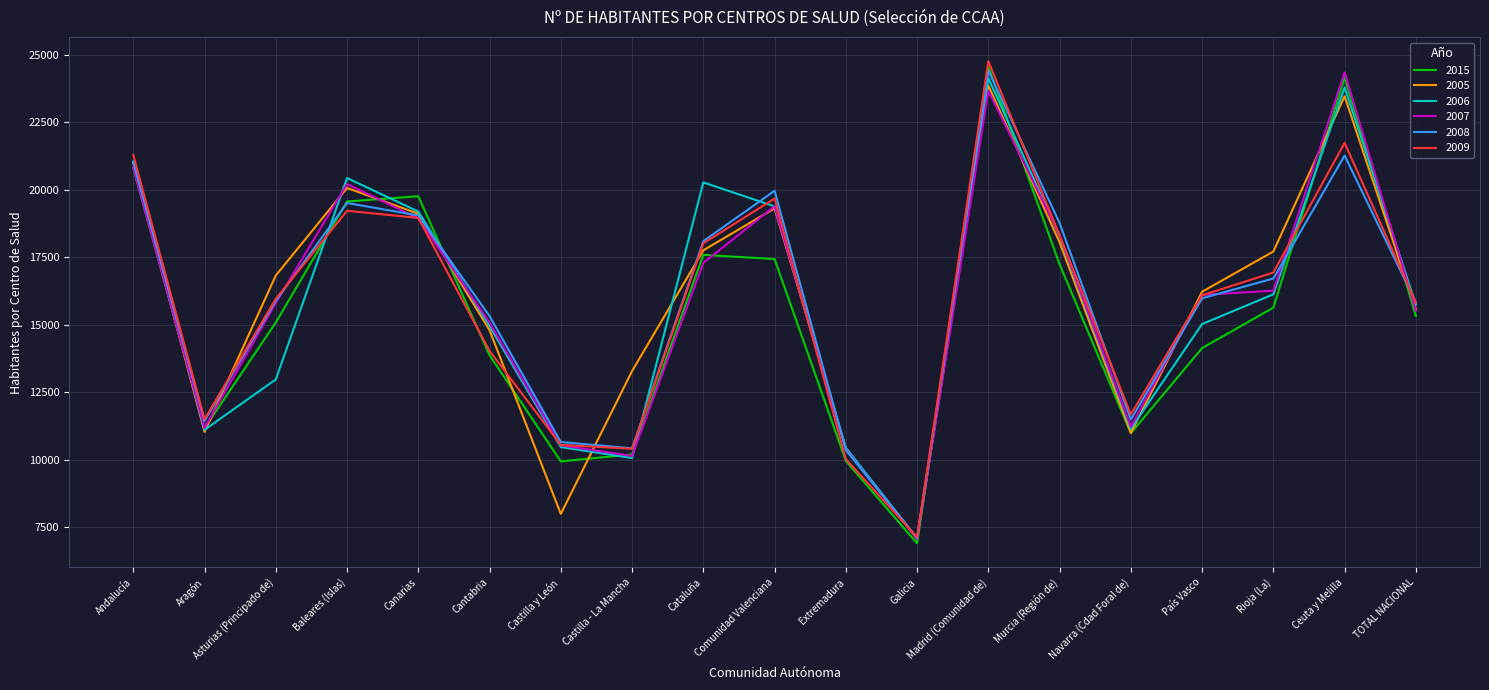

What is the maximum value shown in the chart?

24755.6